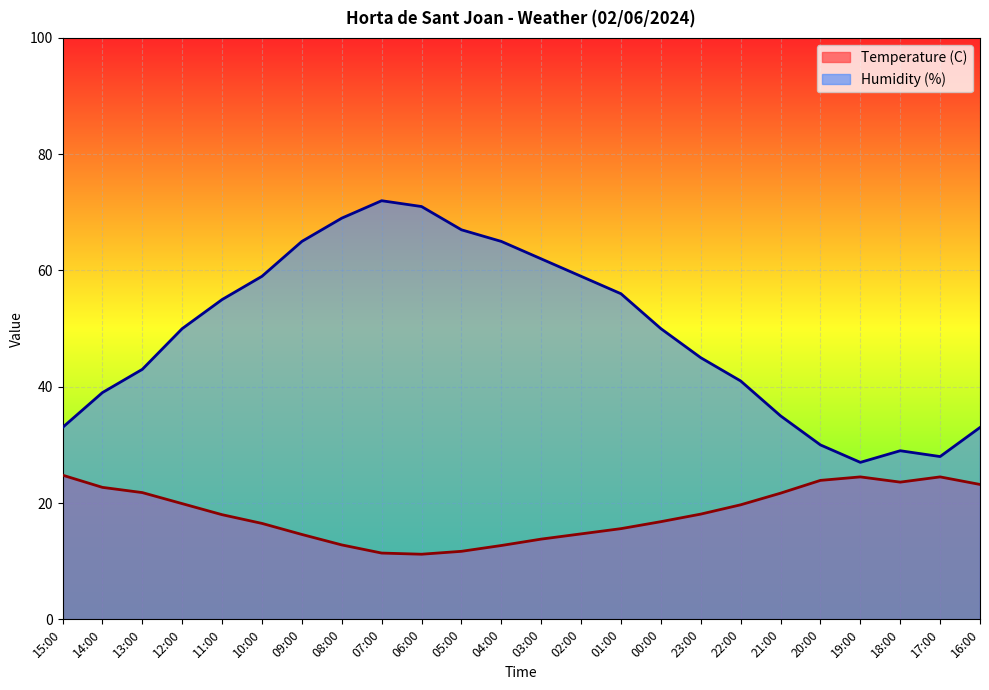

Count the number of categories in the chart.

24